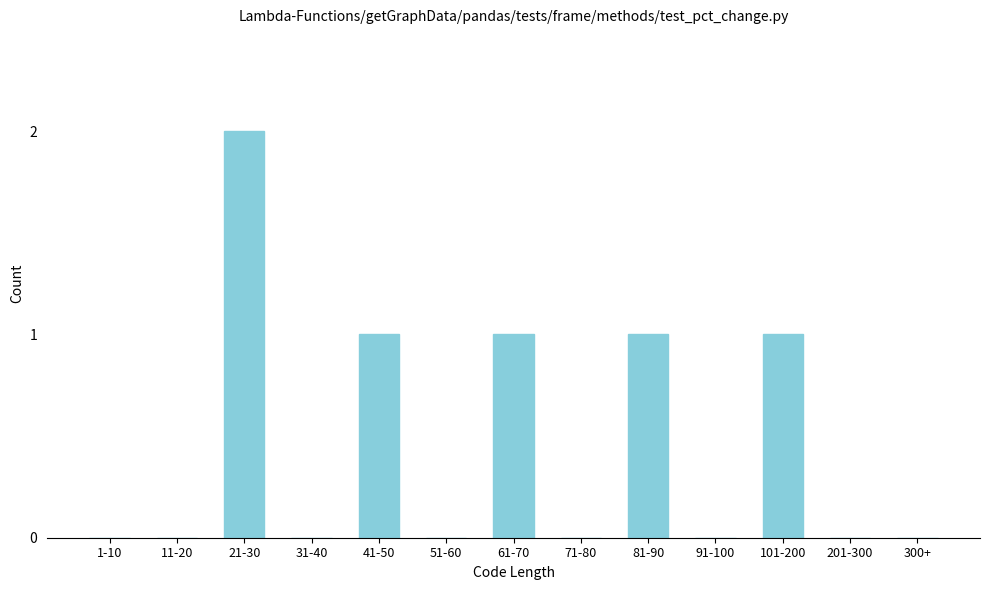

Reading left to right, what are all the values shown in this chart?

1-10=0	11-20=0	21-30=2	31-40=0	41-50=1	51-60=0	61-70=1	71-80=0	81-90=1	91-100=0	101-200=1	201-300=0	300+=0